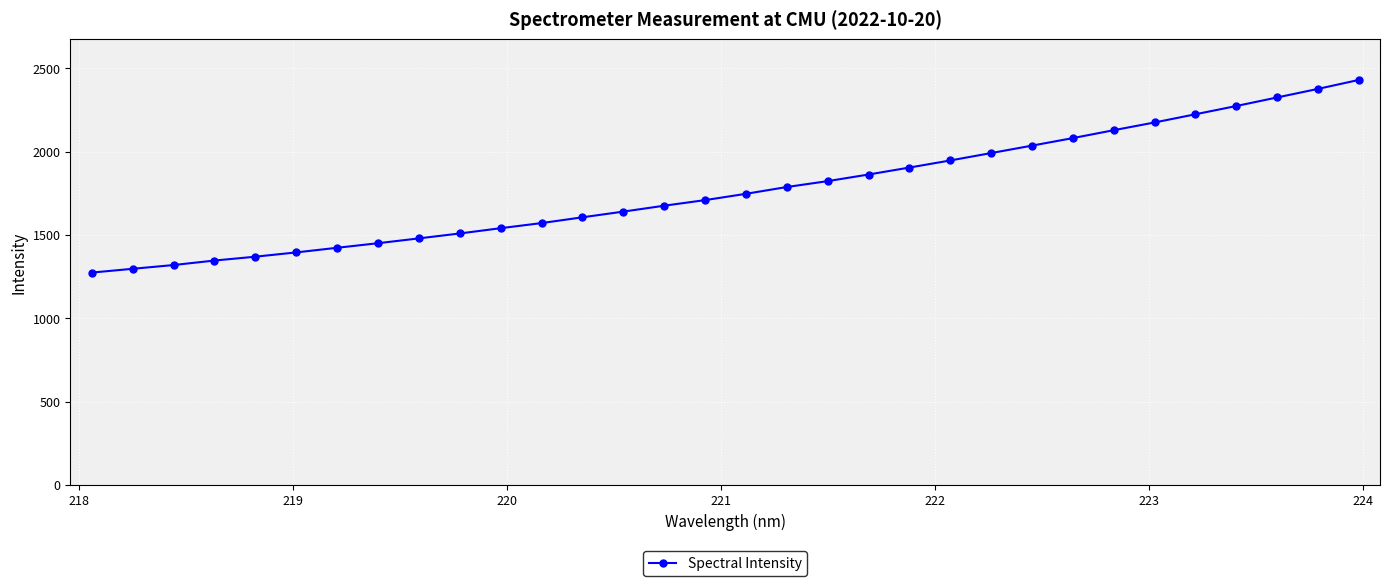

What is the smallest value displayed?

1274.6